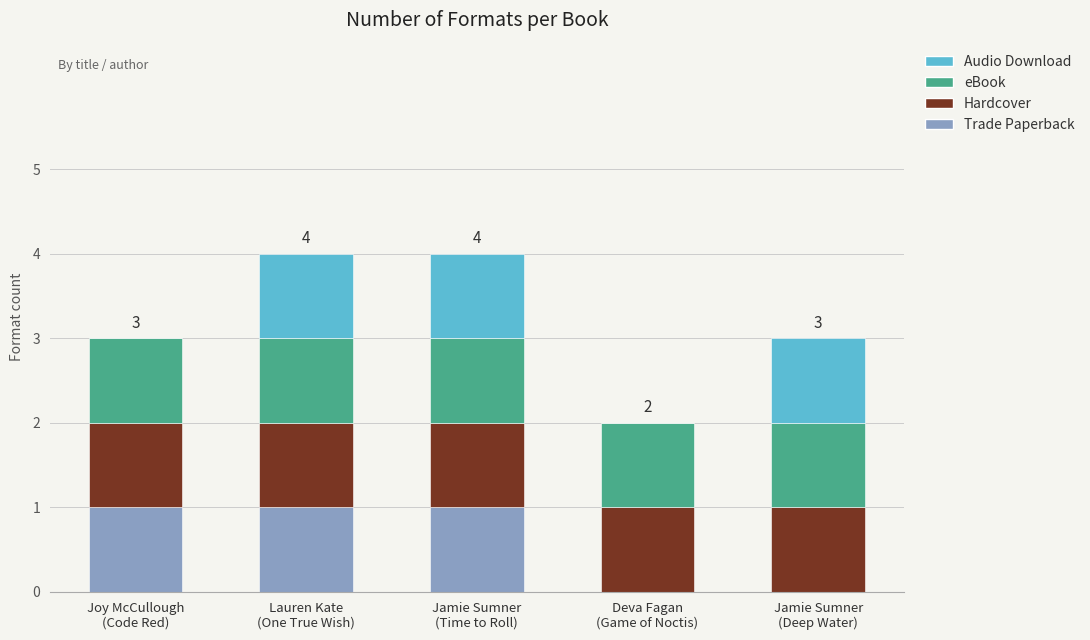

What is the sum of all Trade Paperback values?

3